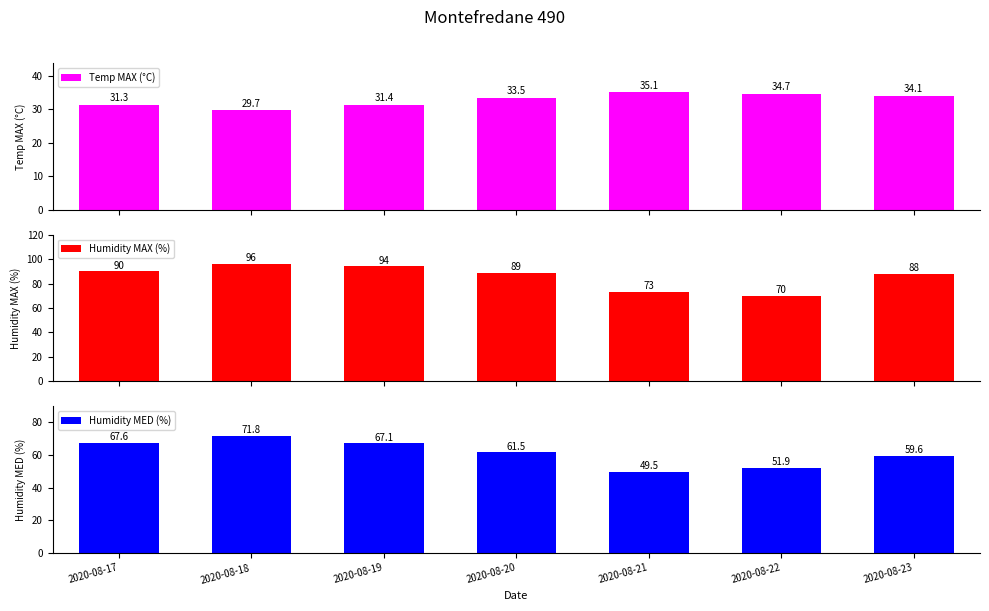

Between 2020-08-18 and 2020-08-20, which series saw the biggest shift?

Humidity MED (%)